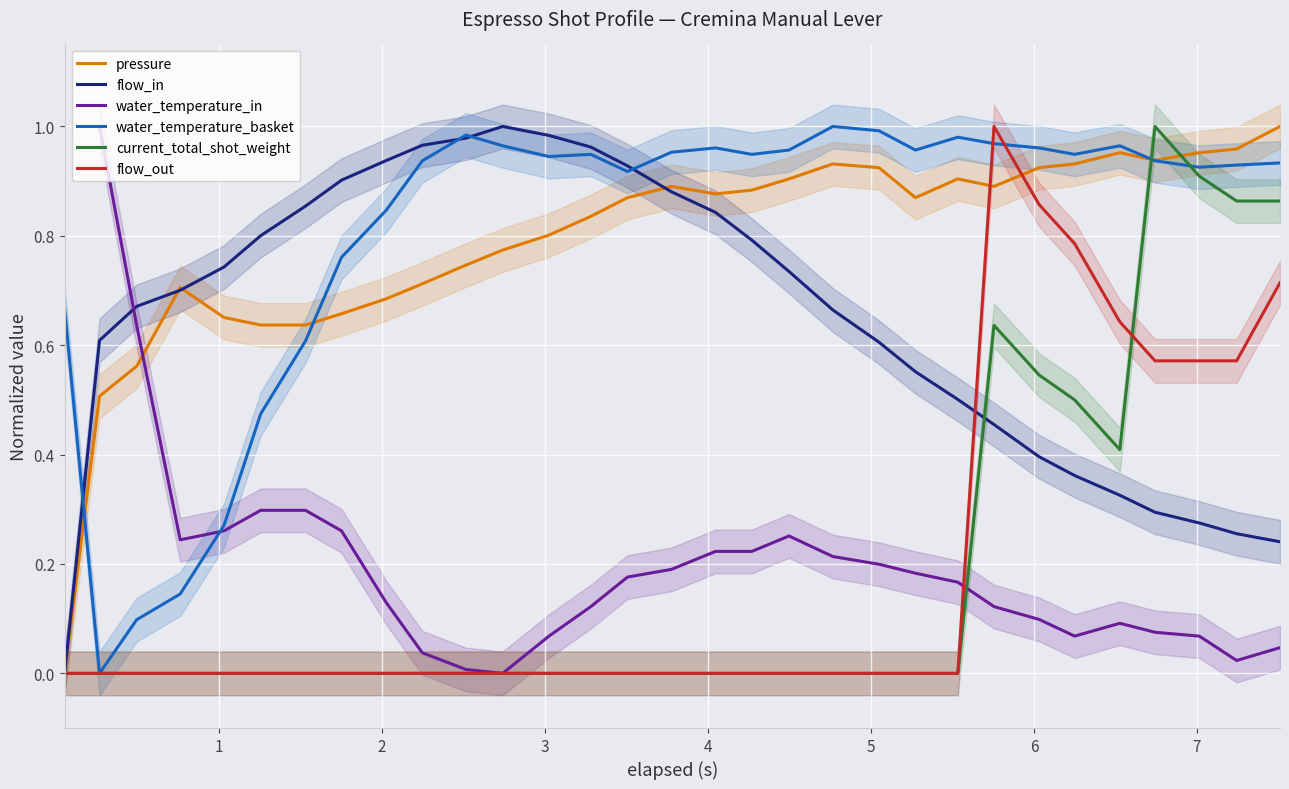

Which series ends up on top after the final intersection of flow_in and water_temperature_in?

flow_in